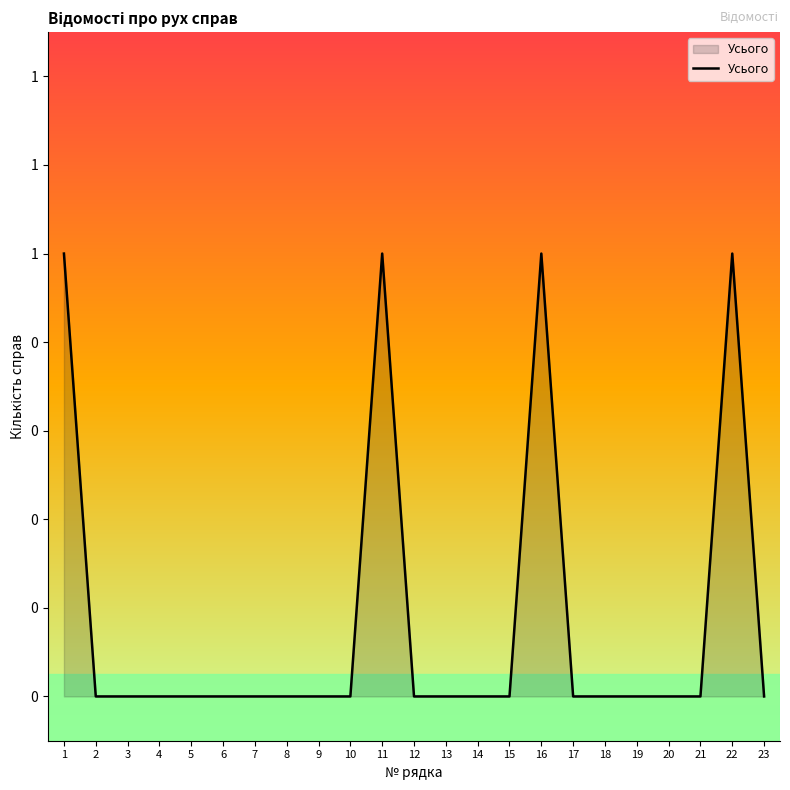

Is this an area chart (filled region under the line)?

Yes